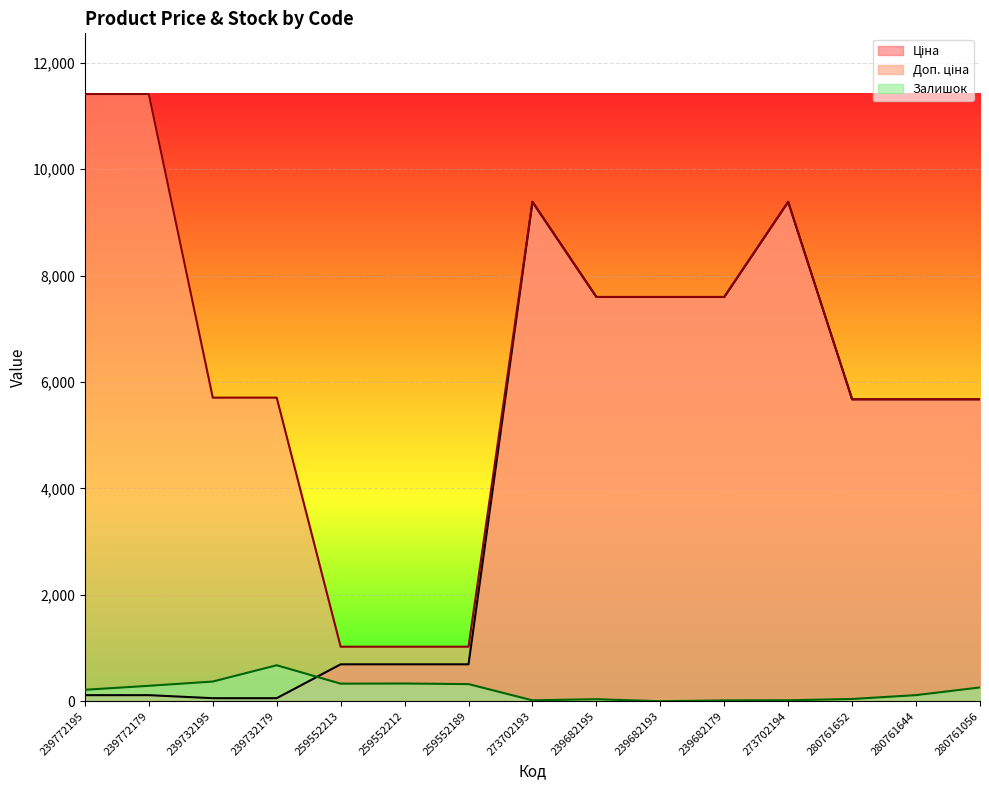

At which category does the chart reach its peak across all series?

239772195